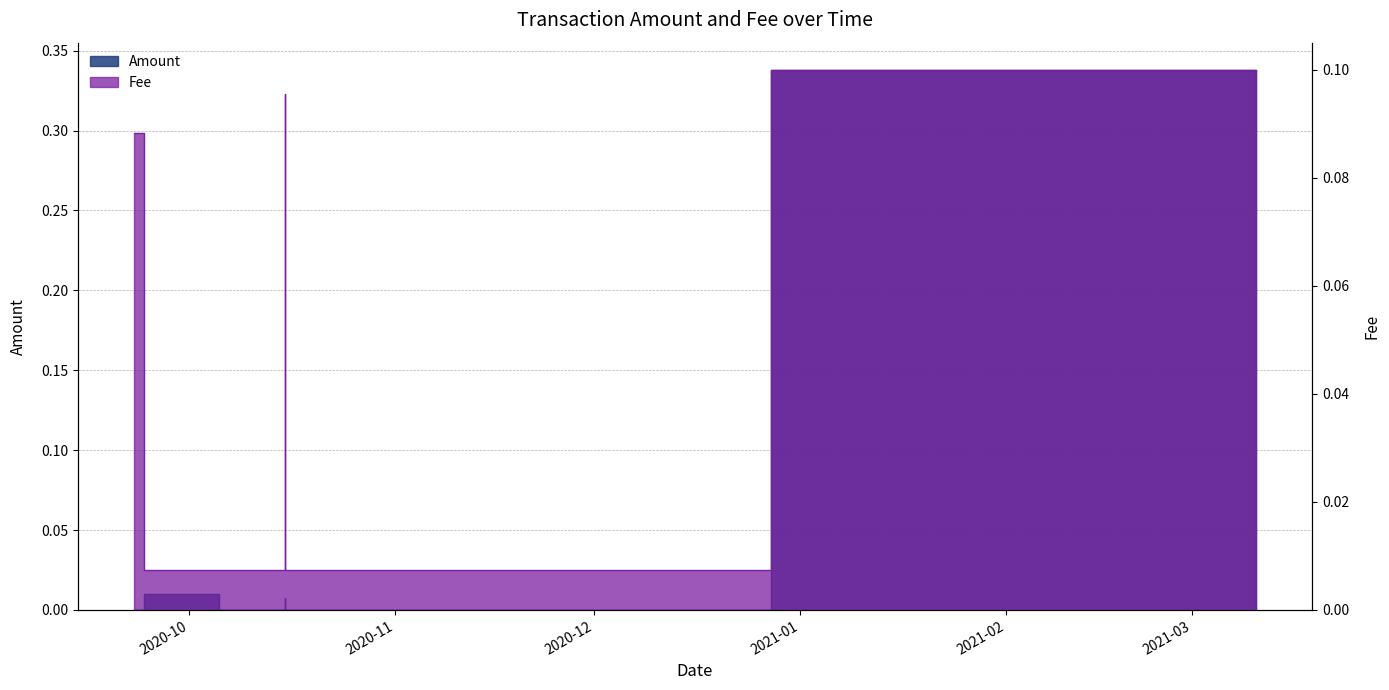

True or false: Fee has more than 2 interior local peaks.

False